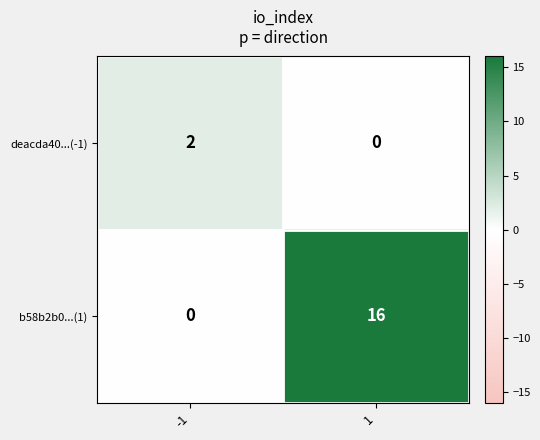

What is the sum of the b58b2b0...(1) values at -1 and 1?

16